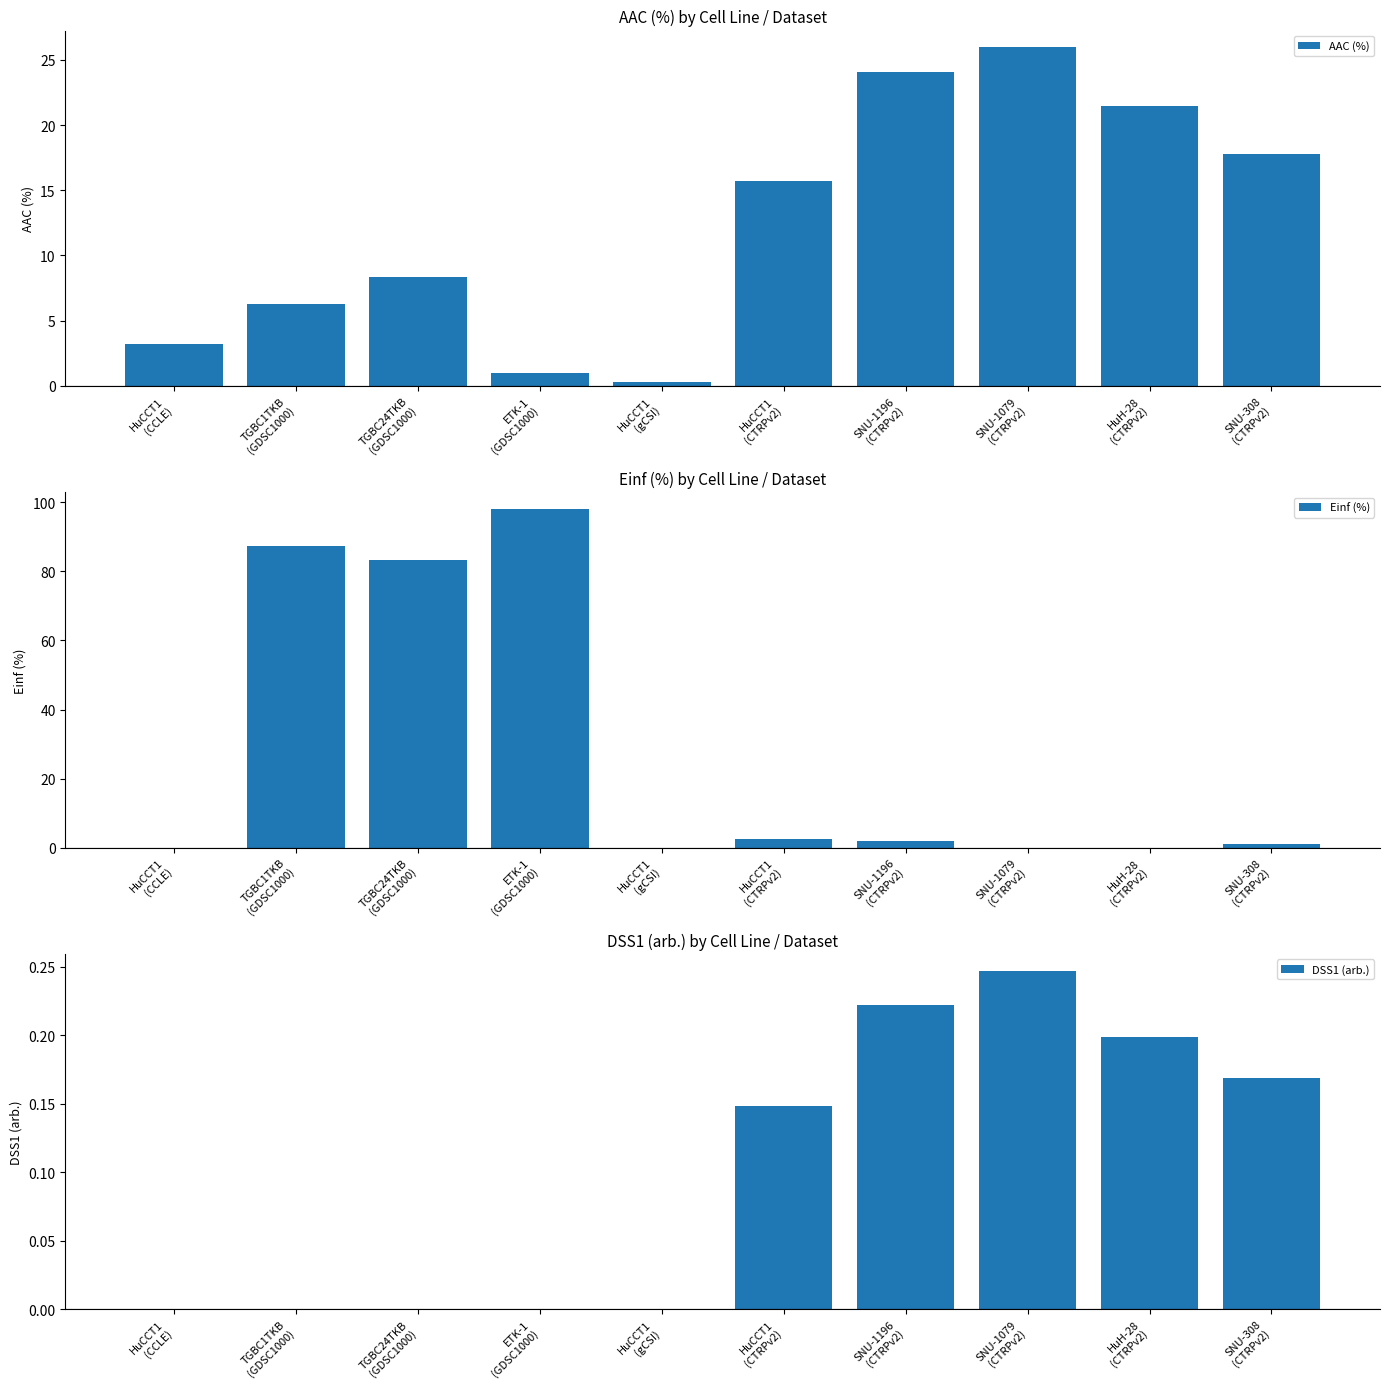

What is the spread (max minus min) of values at ETK-1
(GDSC1000)?

98.1